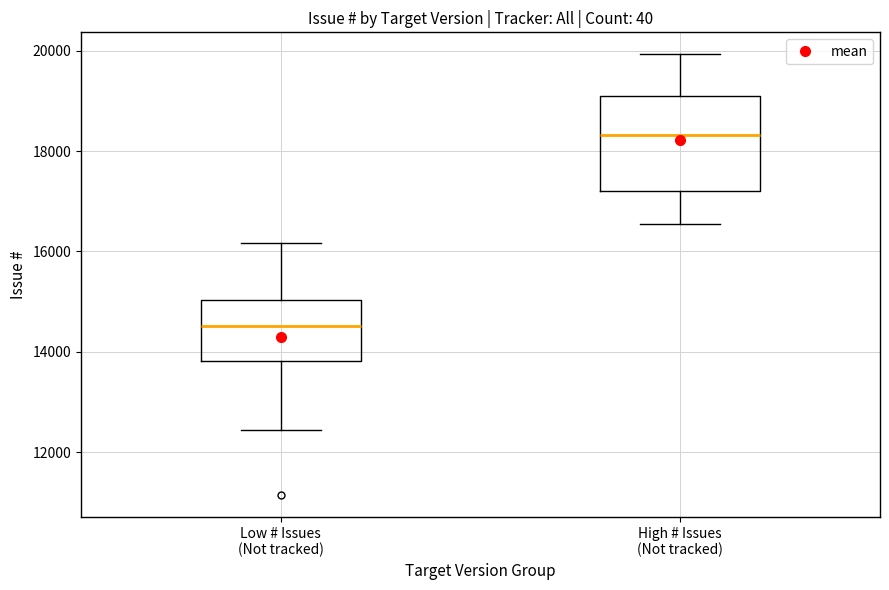

Reading left to right, transcribe this box plot: for each box, give where its median line is, the range the box spans, and where its two whiskers end, as read against the y-axis. The values are not printed on the chart, so give them approximately, as read against the axis.

Low # Issues (Not tracked): median 14600, box 13800 to 15000, whiskers 12400 to 16200
High # Issues (Not tracked): median 18400, box 17200 to 19000, whiskers 16600 to 20000